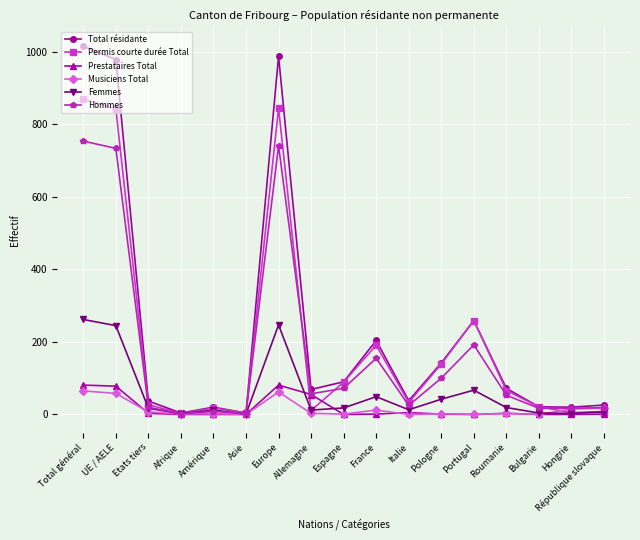

What is the total value across all series at Europe?

2964